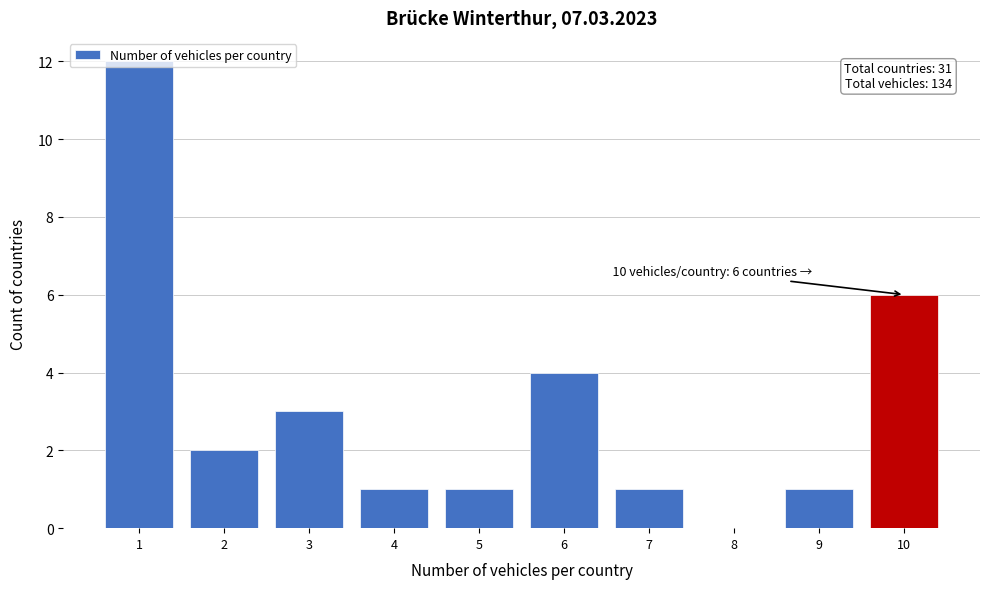

Which range on the x-axis has the tallest bar?

0.5 to 1.5